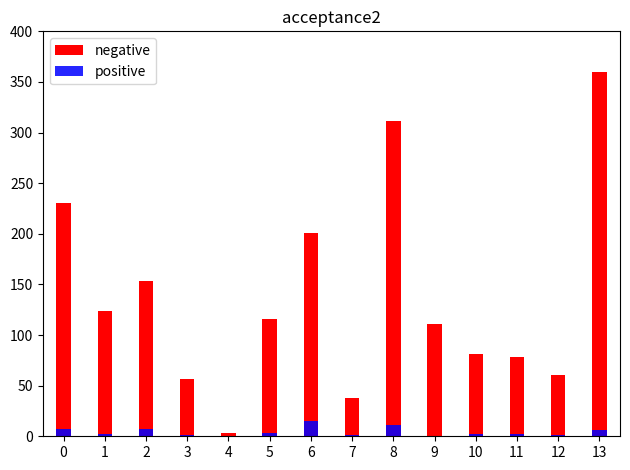

What is the lowest value of the negative series?

3.6